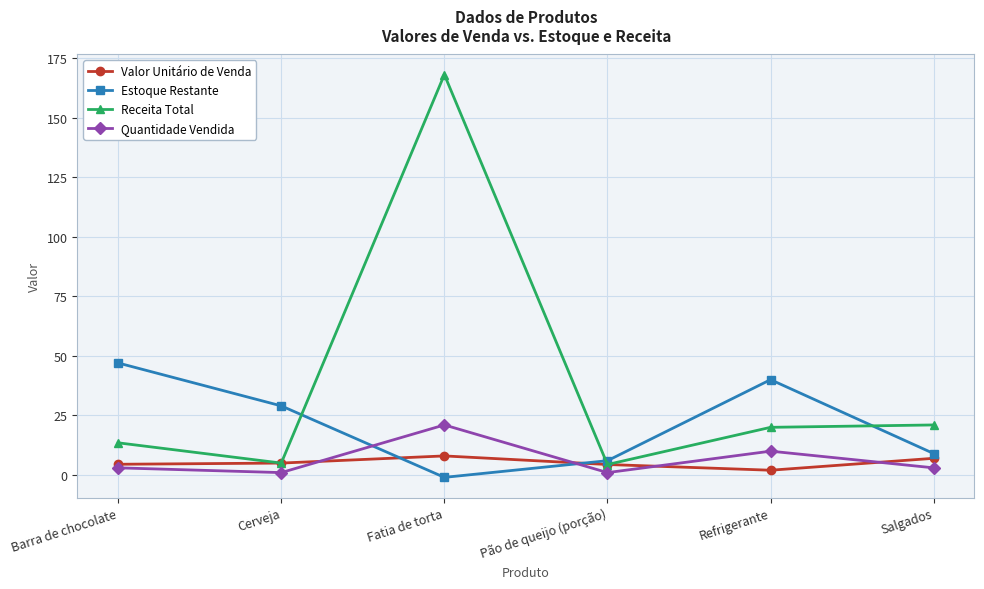

True or false: Receita Total and Quantidade Vendida cross at least once.

False